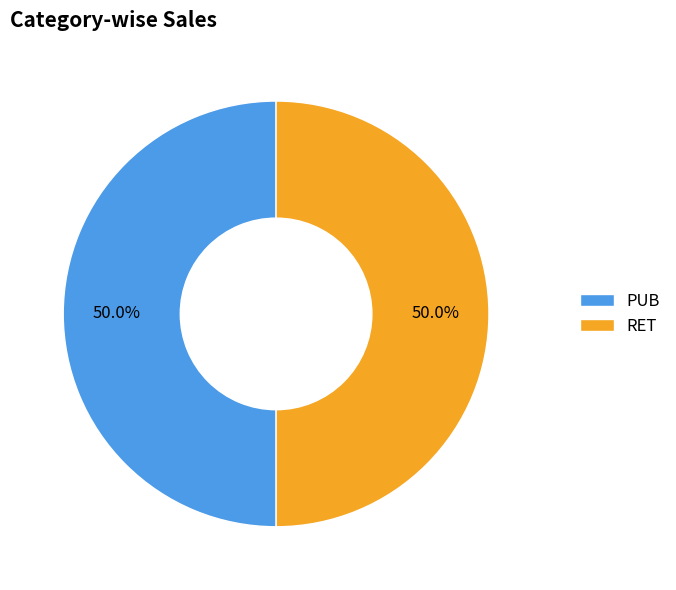

Is it true that PUB is 62% of the pie?

False